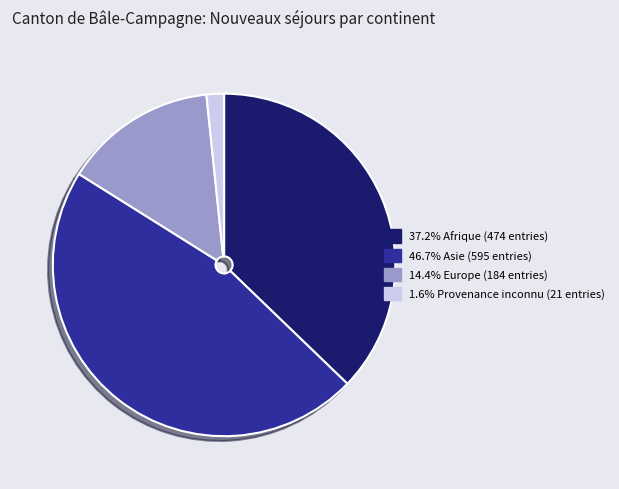

Is there a majority slice in this chart?

No